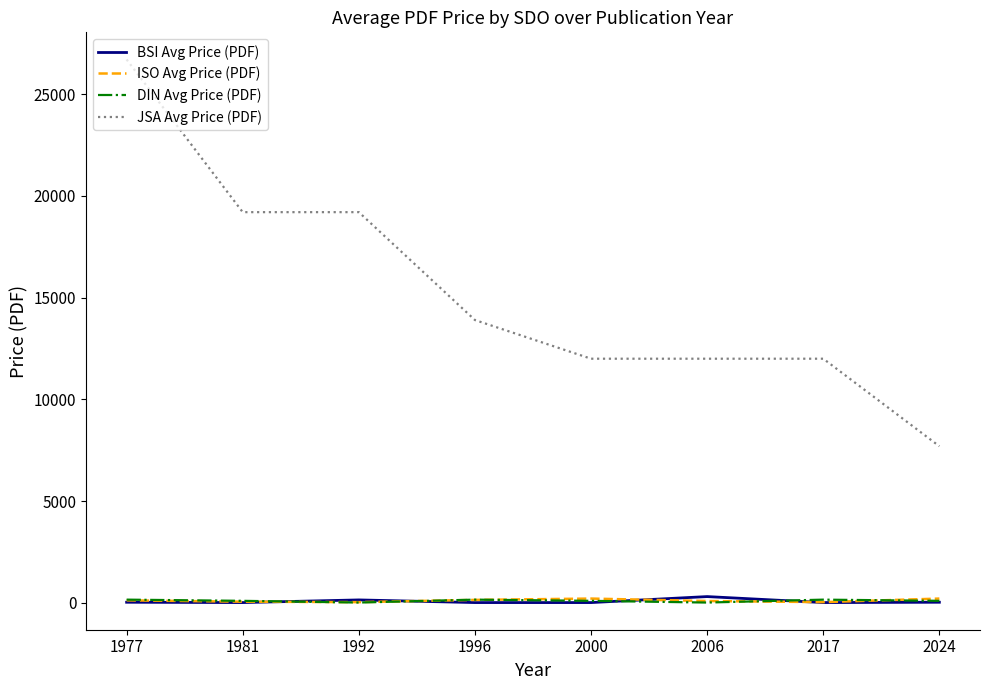

What is the difference between the highest and lowest values at 1977?

26664.0